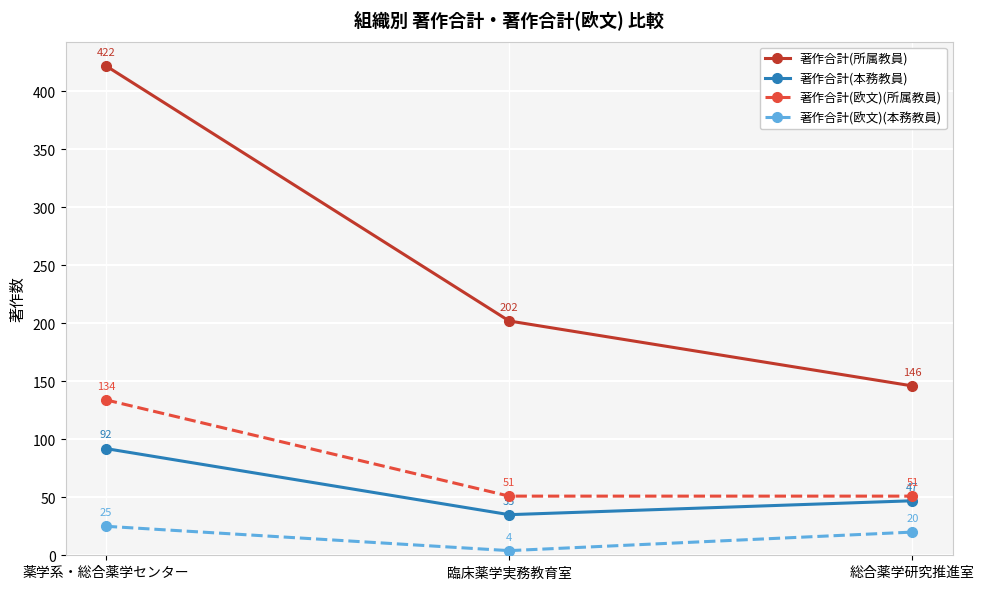

At which category is the sum across all series the highest?

薬学系・総合薬学センター